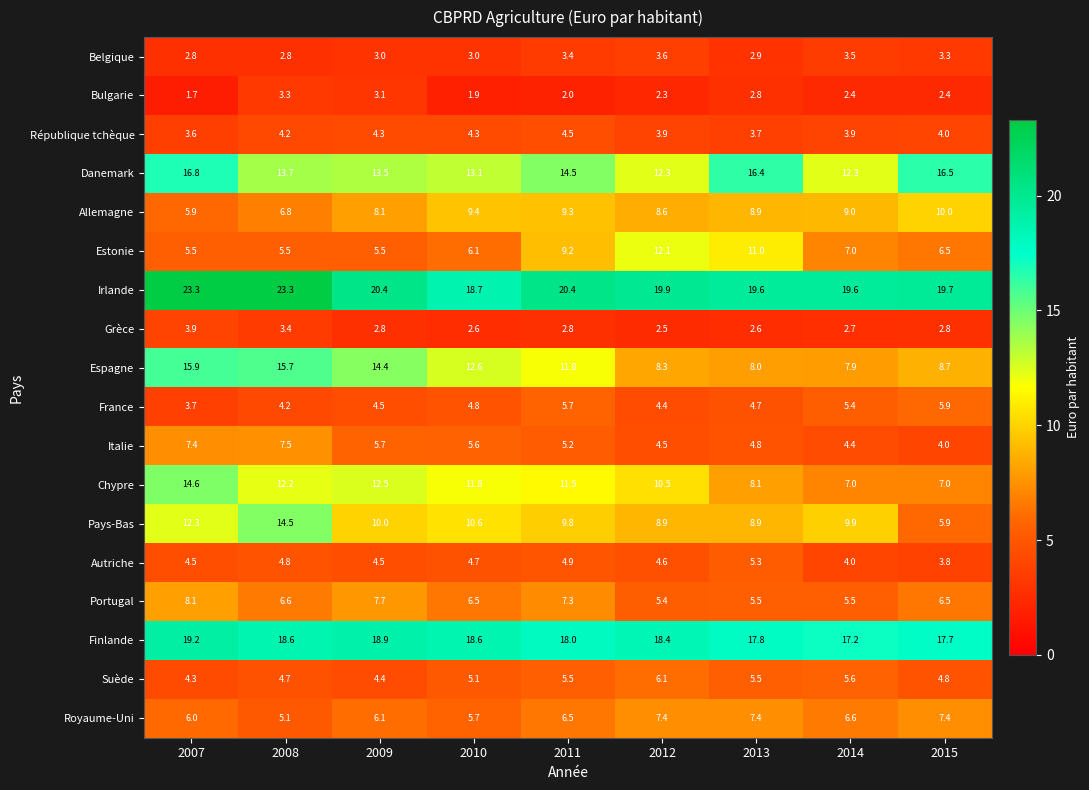

What is the greatest value displayed?

23.3